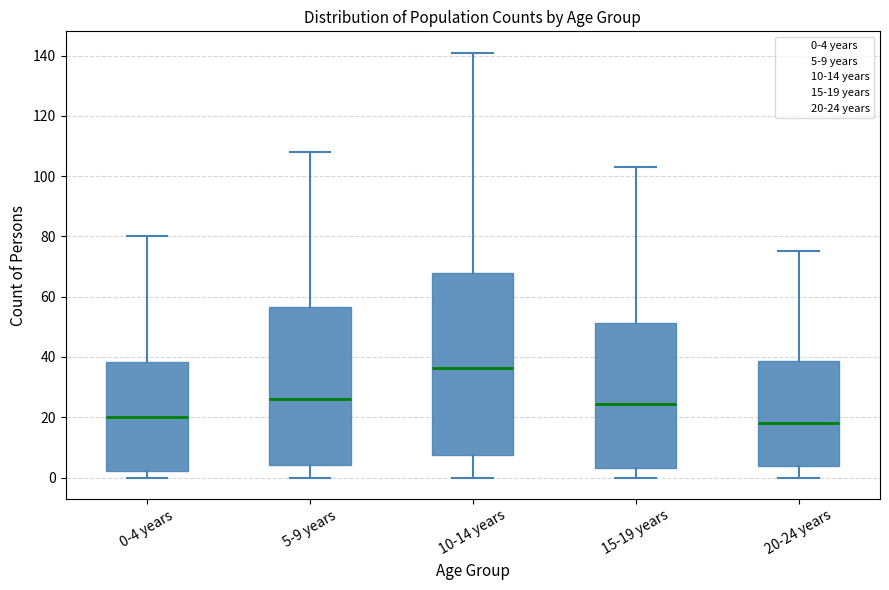

Comparing the boxes themselves (not the whiskers), which one is the tallest?

10-14 years